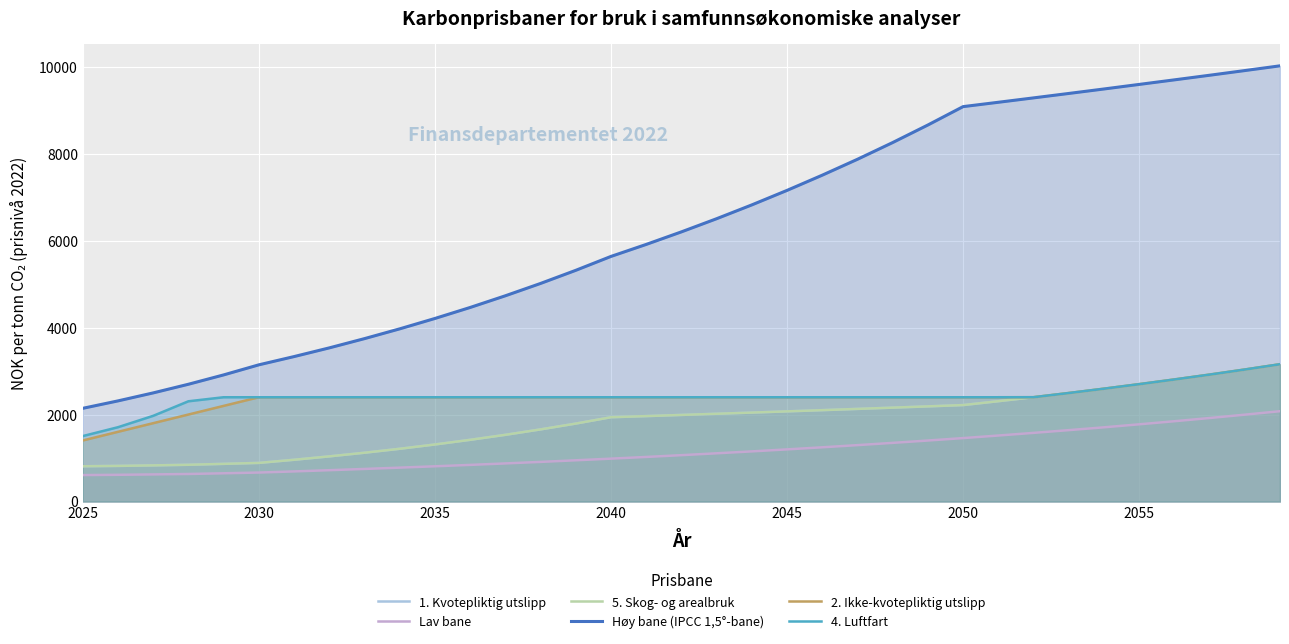

What is the greatest value displayed?

10028